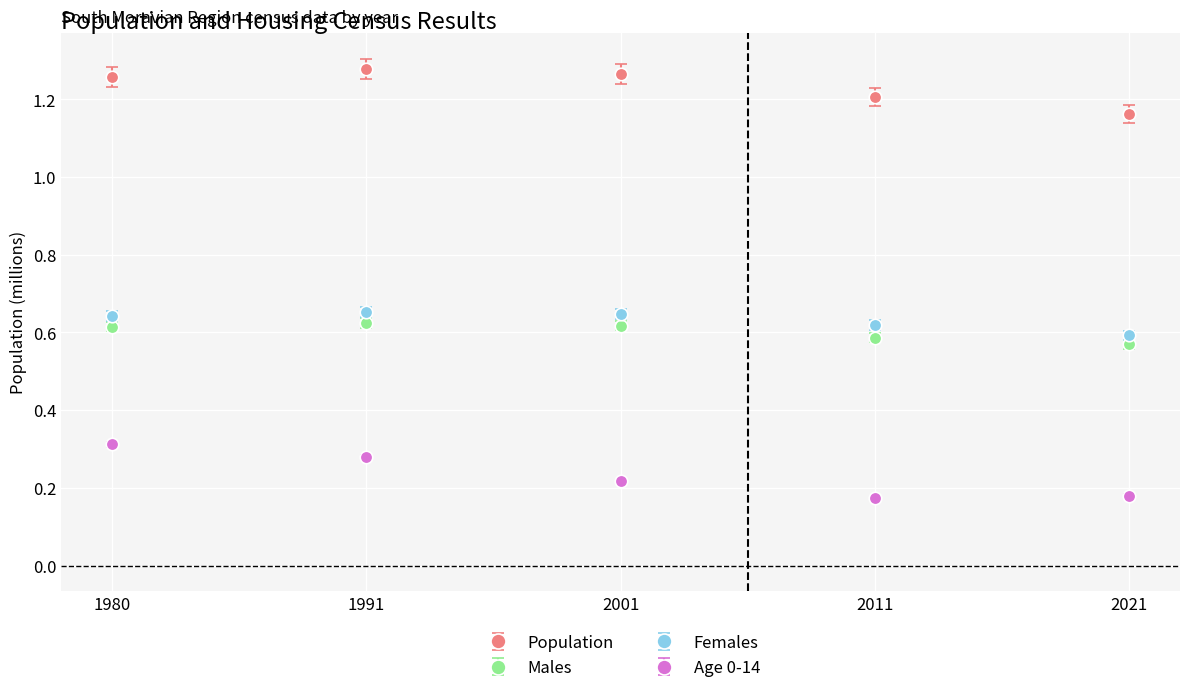

True or false: Population has more than 2 interior local peaks.

False